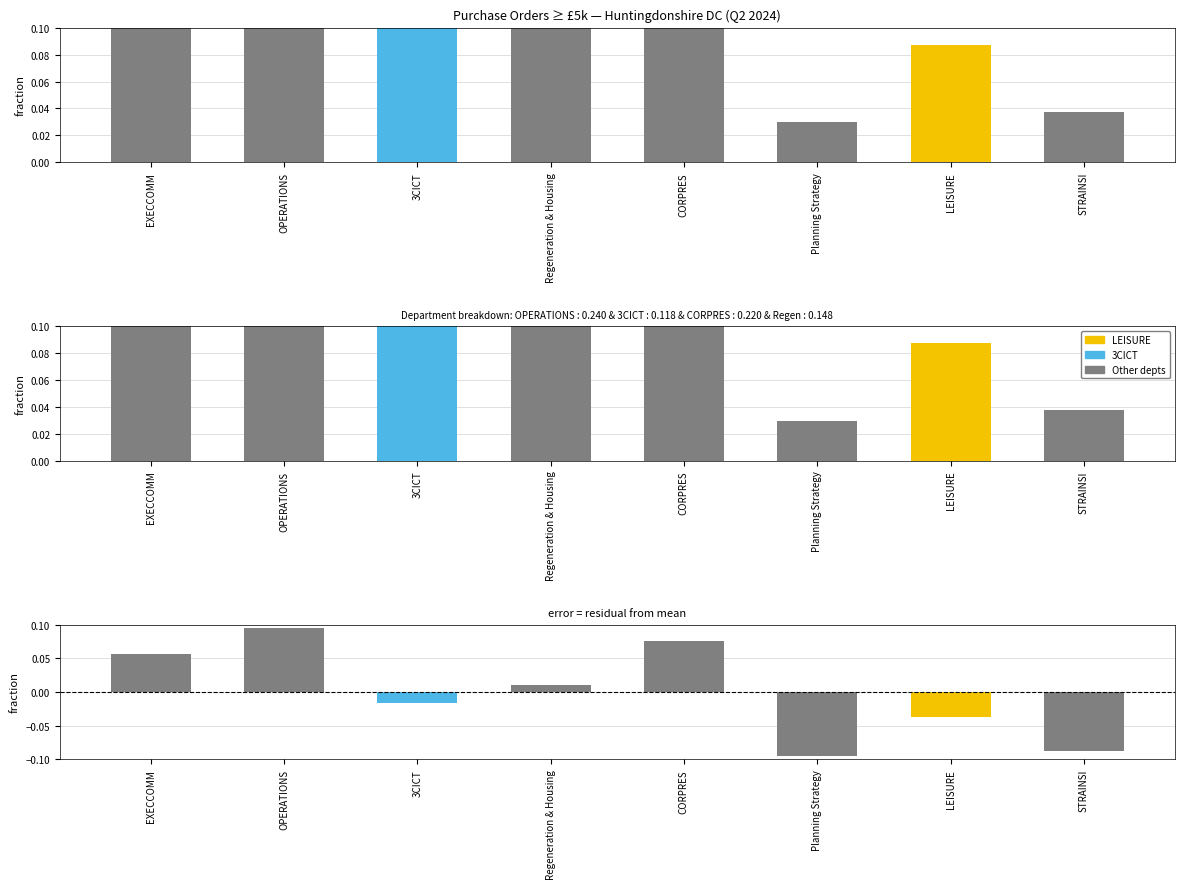

What is the difference between the second highest and second lowest values in the Difference series?

0.2